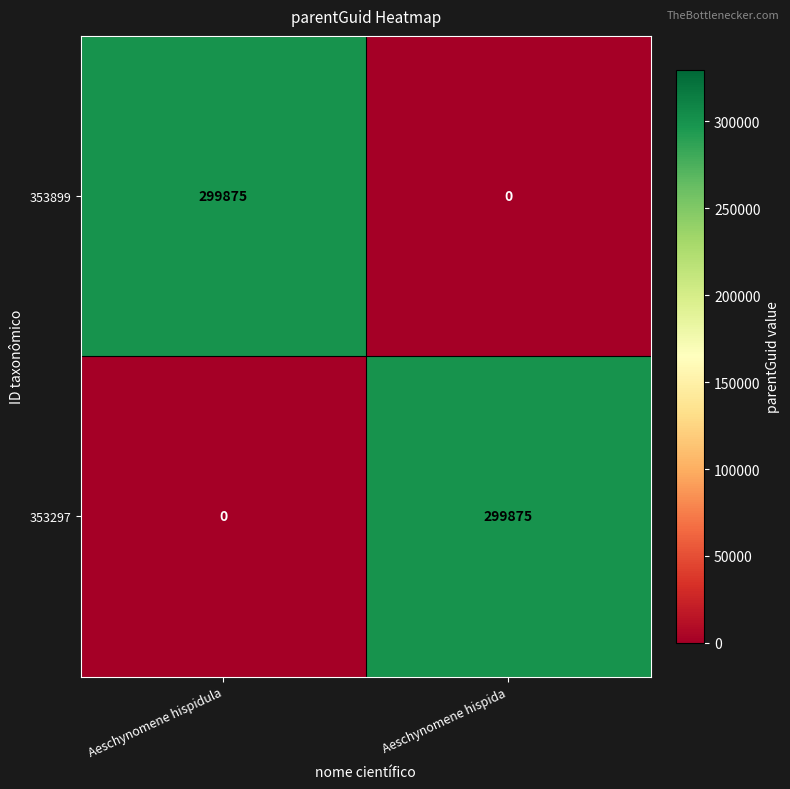

Reading left to right, extract all data points from this chart.

353899: Aeschynomene hispidula=299875	Aeschynomene hispida=0
353297: Aeschynomene hispidula=0	Aeschynomene hispida=299875